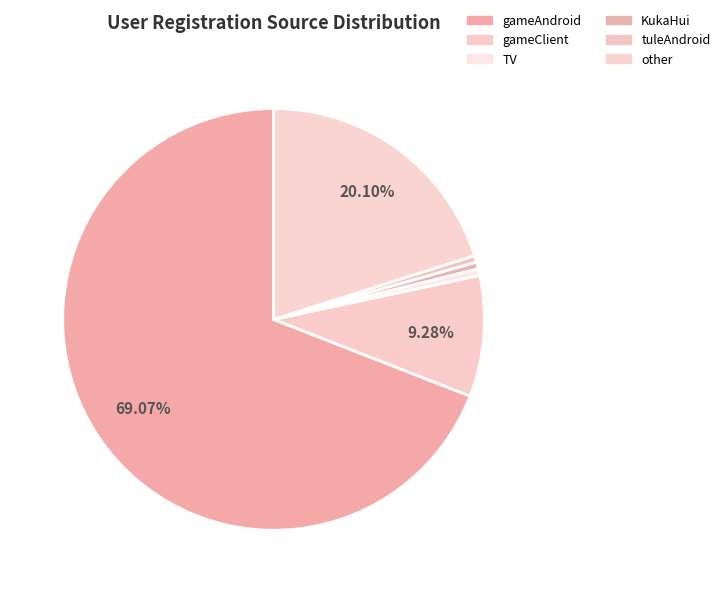

What is the majority slice?

gameAndroid